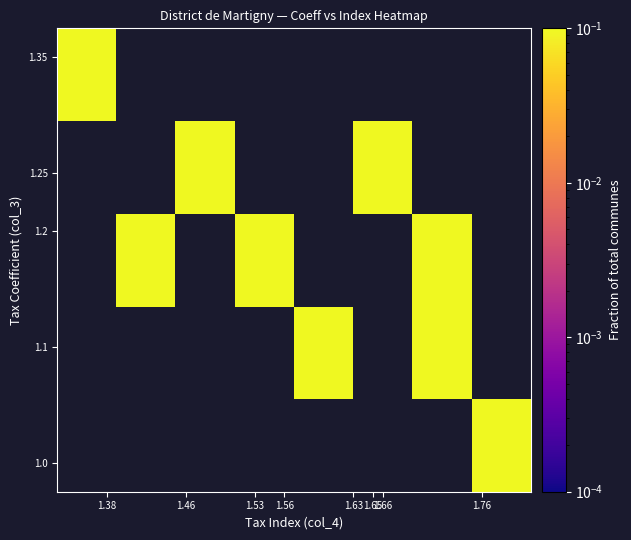

Count the number of categories in the chart.

8